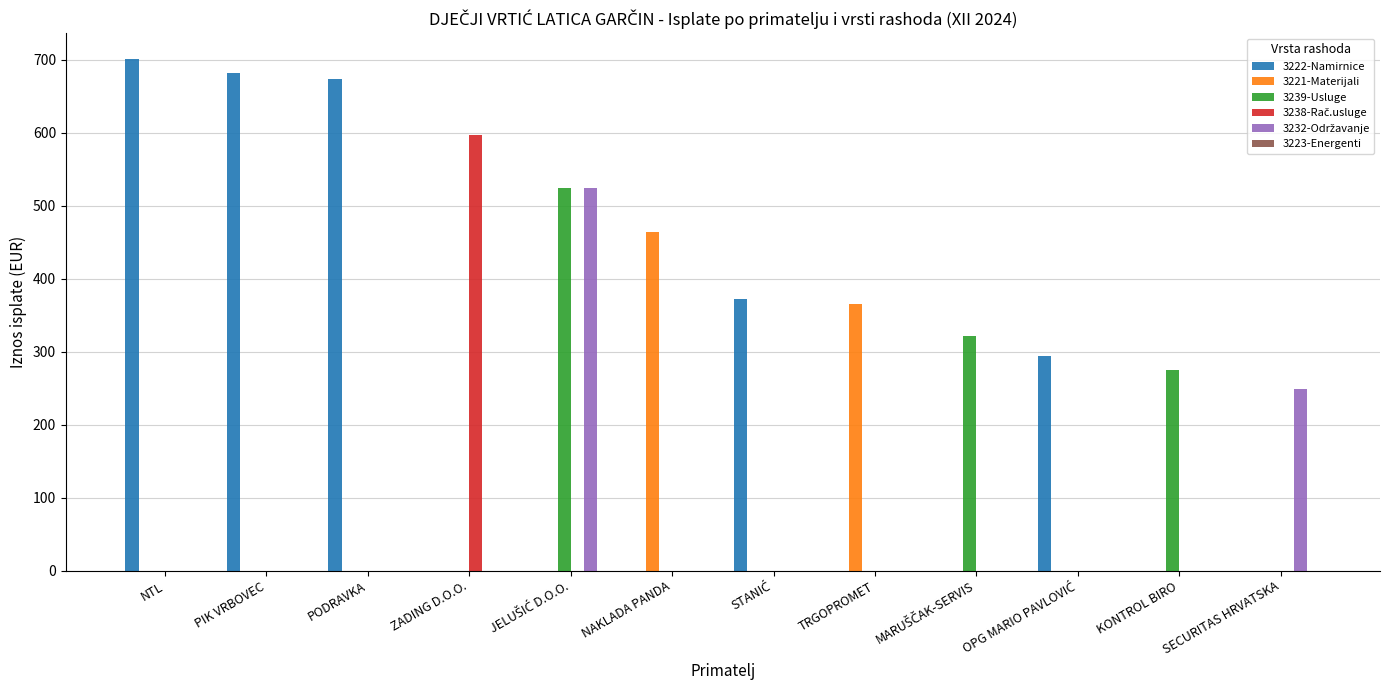

What is the average value of the 3221-Materijali series?

69.0